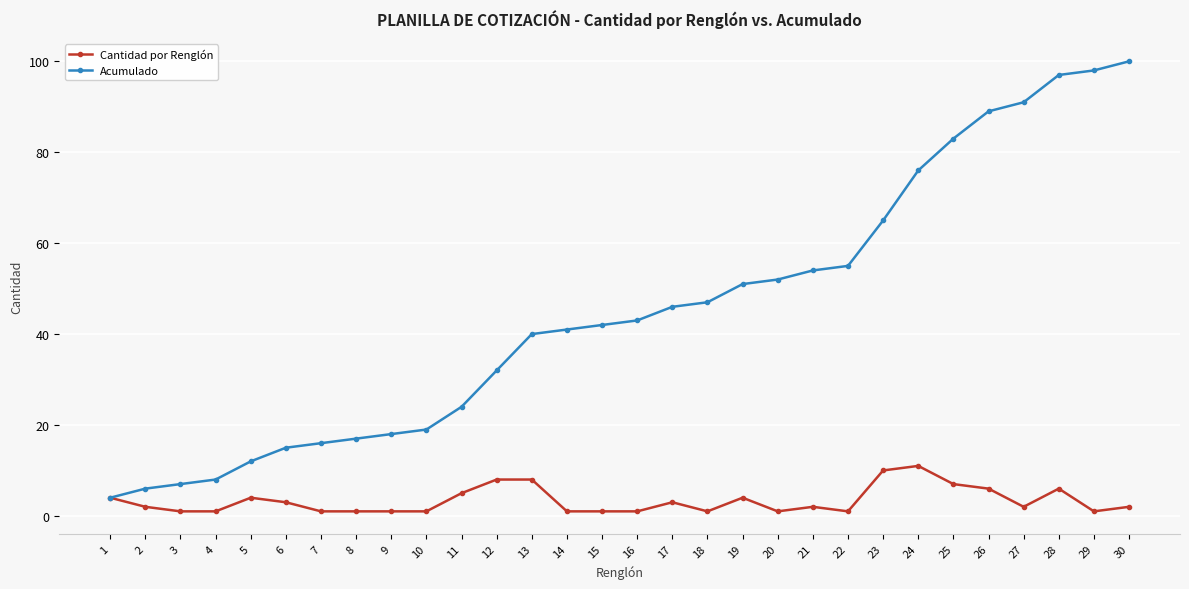

Which series has the largest total across all categories?

Acumulado